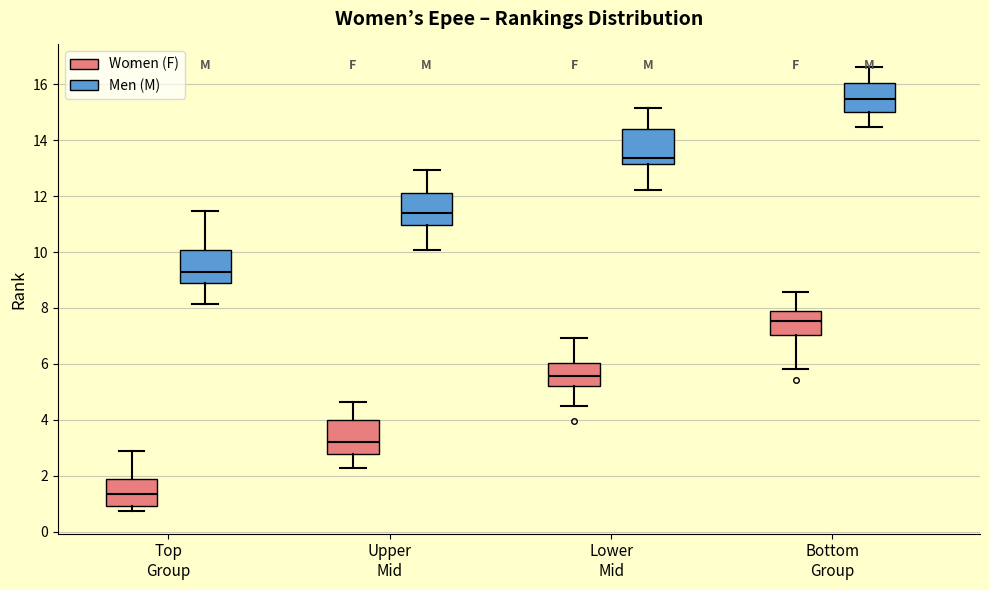

Which box has the lowest median line?

Top Group (Women (F))